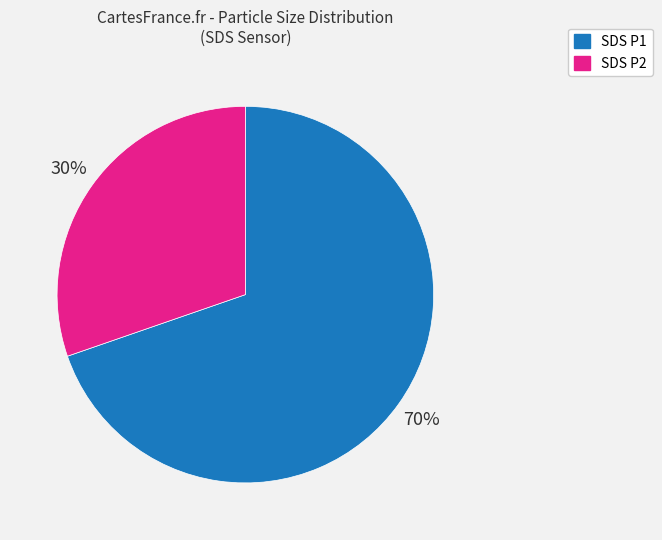

What is the largest slice in the pie chart?

SDS P1